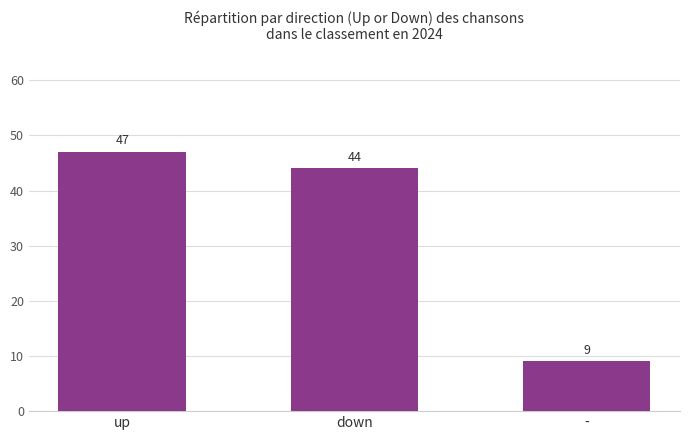

True or false: the data shows 76 at down.

False